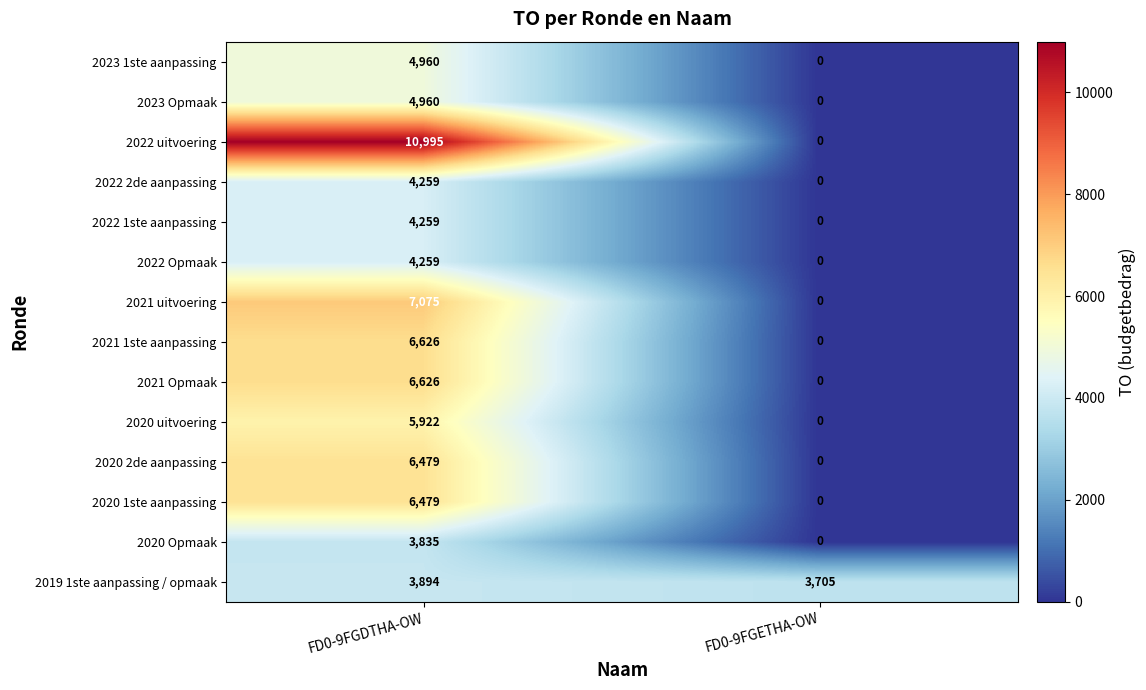

What is the spread (max minus min) of values at FD0-9FGETHA-OW?

3705